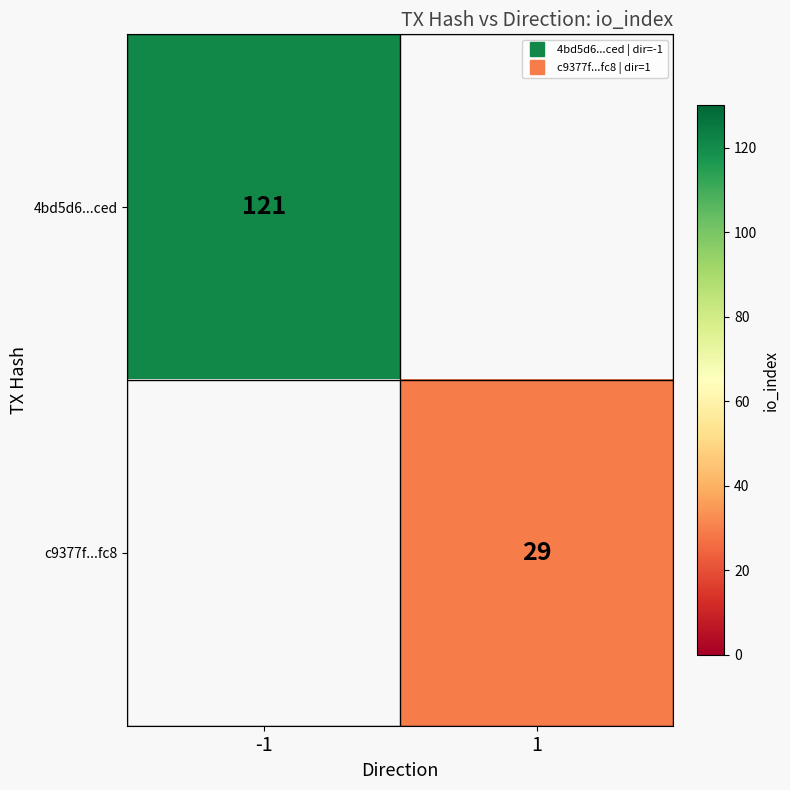

Which category has the lowest value in the 4bd5d6...ced series?

-1